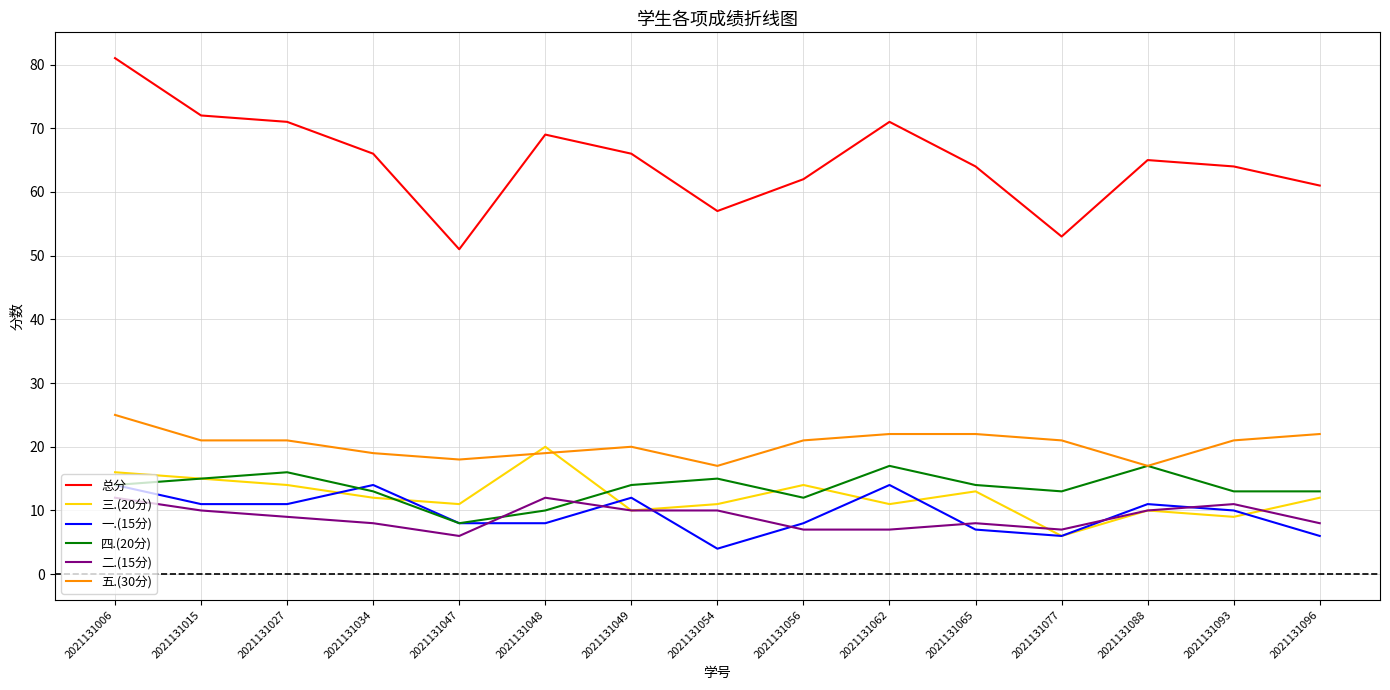

What is the total value across all series at 2021131065?

128